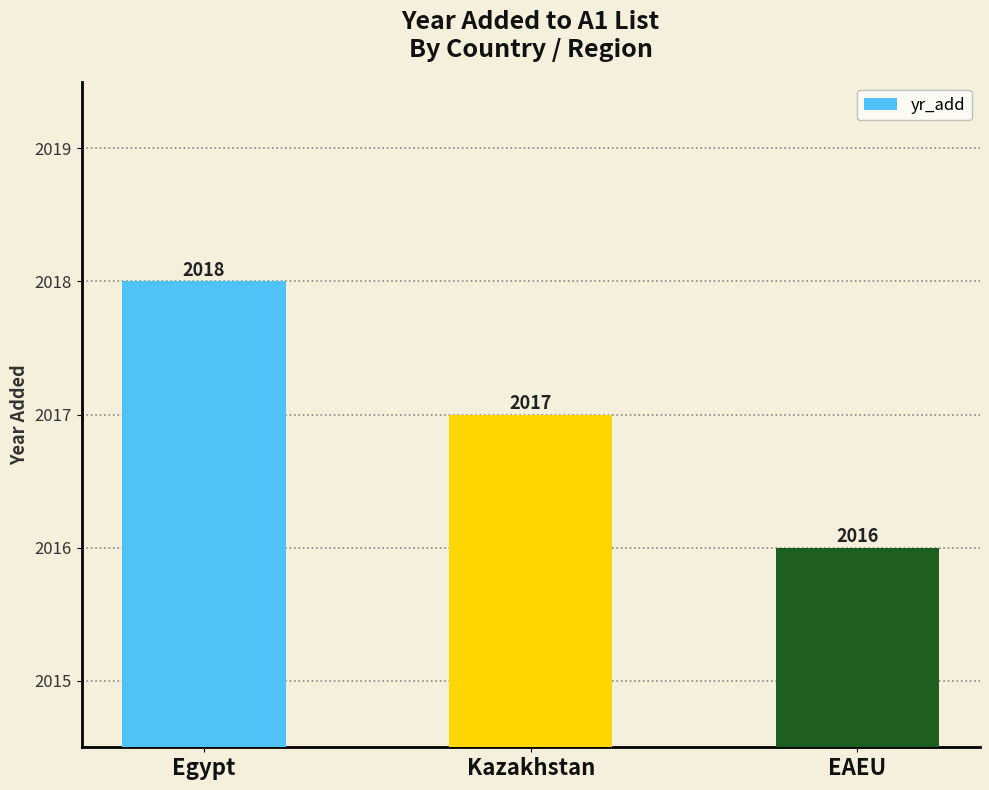

What is the label of the 2nd bar from the left?

Kazakhstan